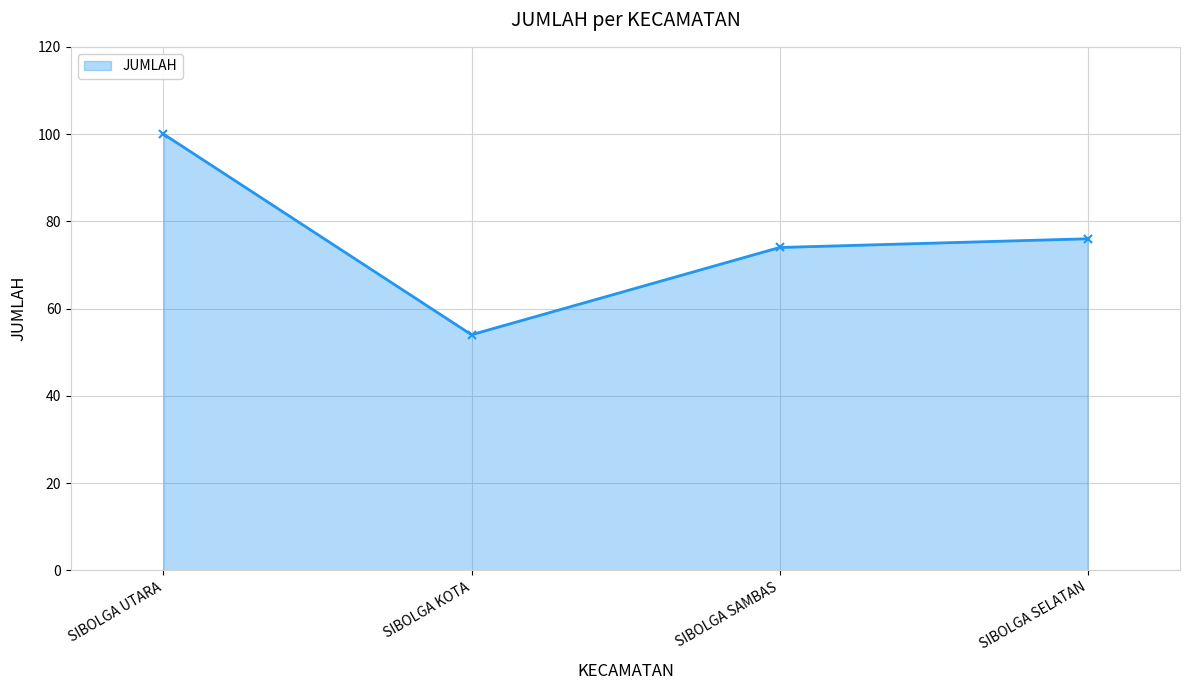

At which category does the data reach its first local valley?

SIBOLGA KOTA